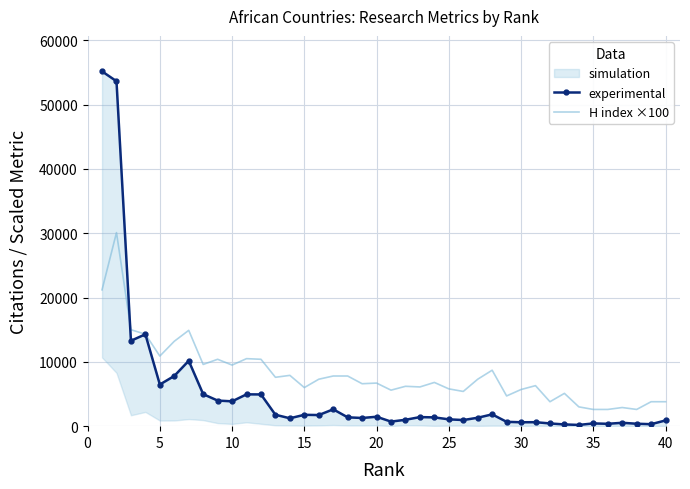

What is the lowest value of the H index ×100 series?

2600